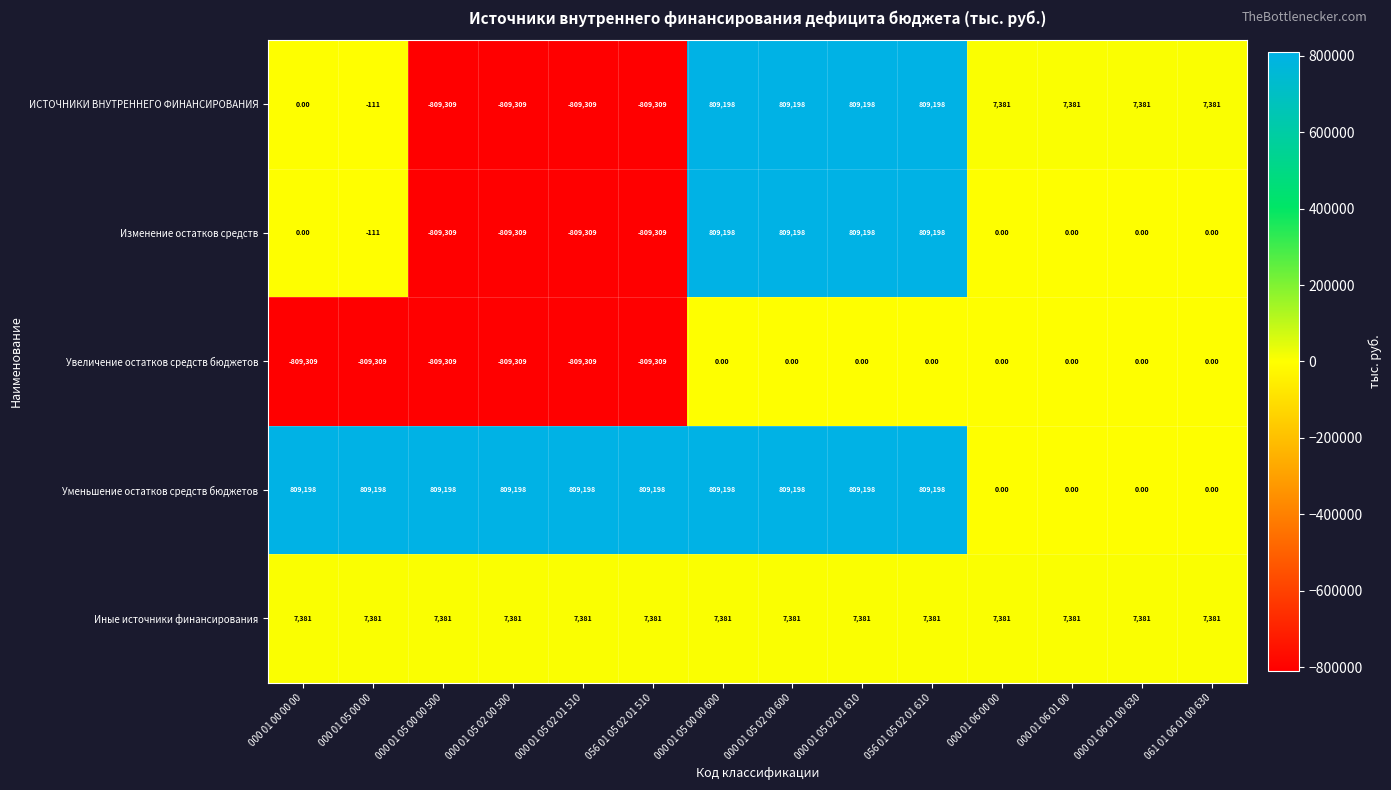

Is the value of Иные источники финансирования at 000 01 00 00 00 greater than the value of Уменьшение остатков средств бюджетов at 056 01 05 02 01 510?

No